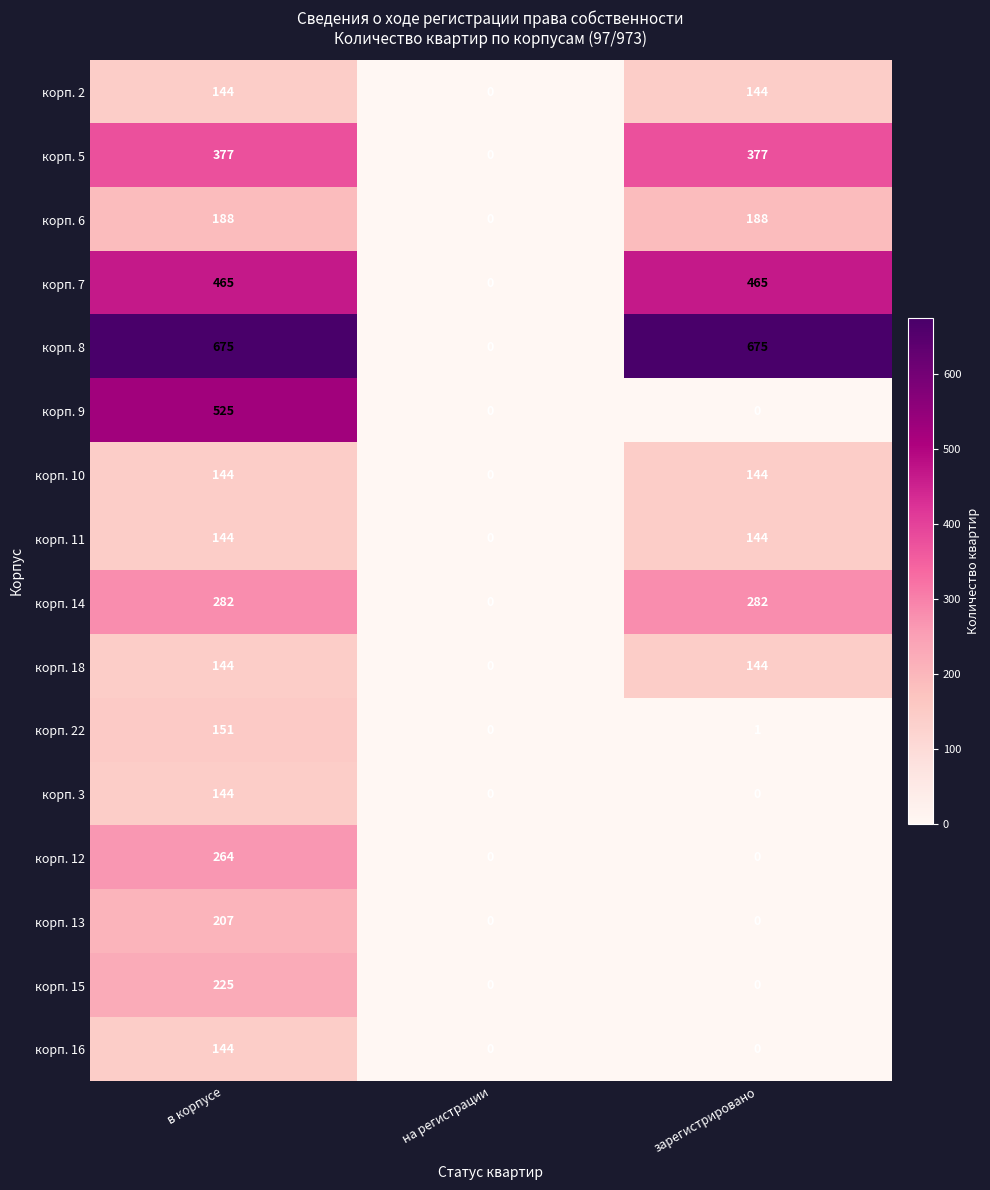

Which series changed the most between на регистрации and зарегистрировано?

корп. 8